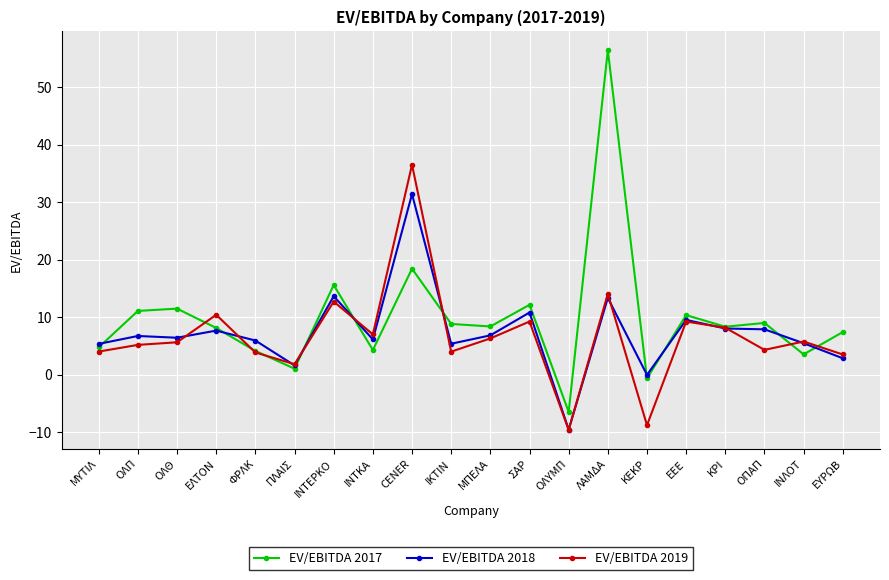

How many interior local peaks does the EV/EBITDA 2017 series have?

7